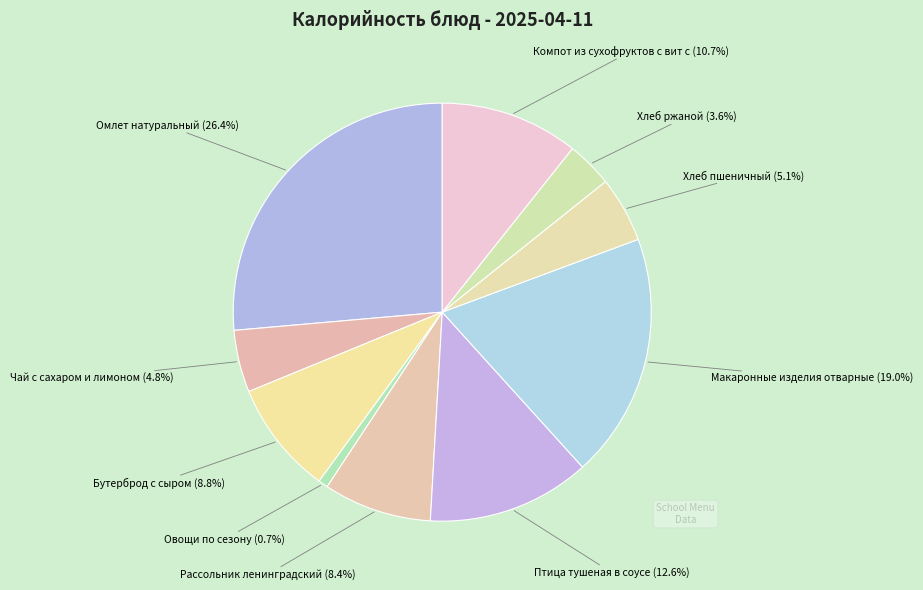

How many segments does this pie chart have?

10